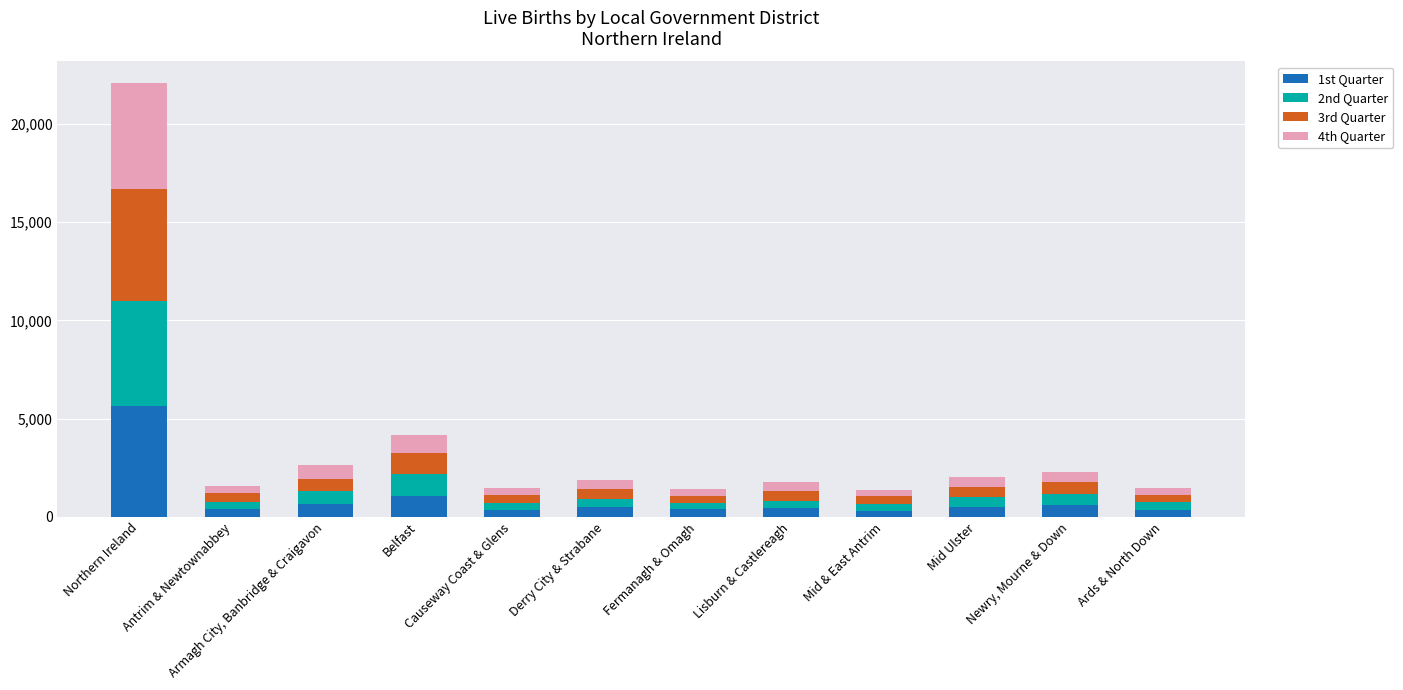

At which category is the sum across all series the highest?

Northern Ireland